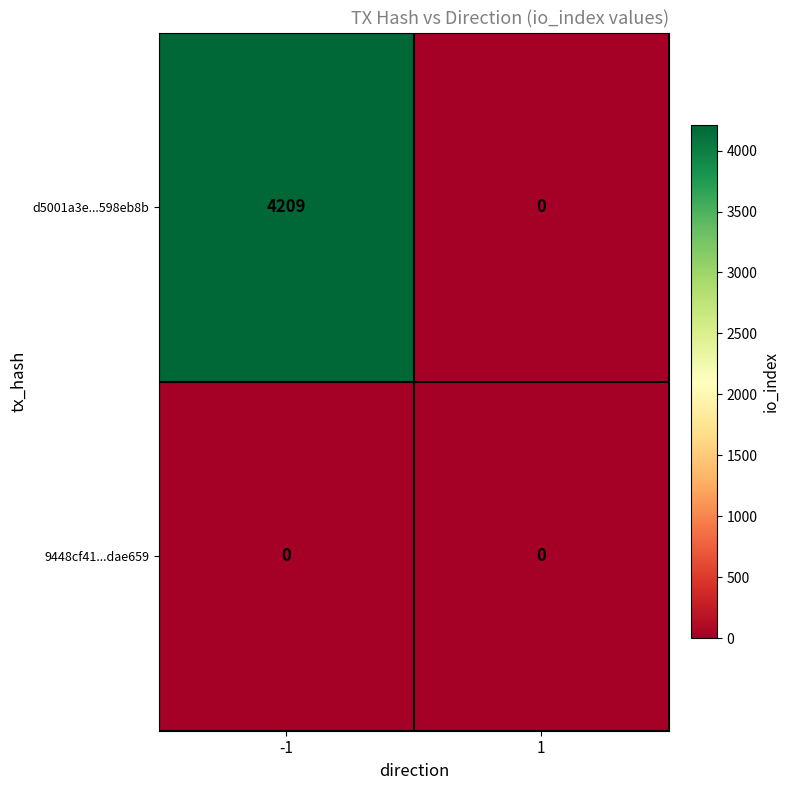

Reading left to right, what are all the values shown in this chart?

d5001a3e...598eb8b: -1=4209	1=0
9448cf41...dae659: -1=0	1=0